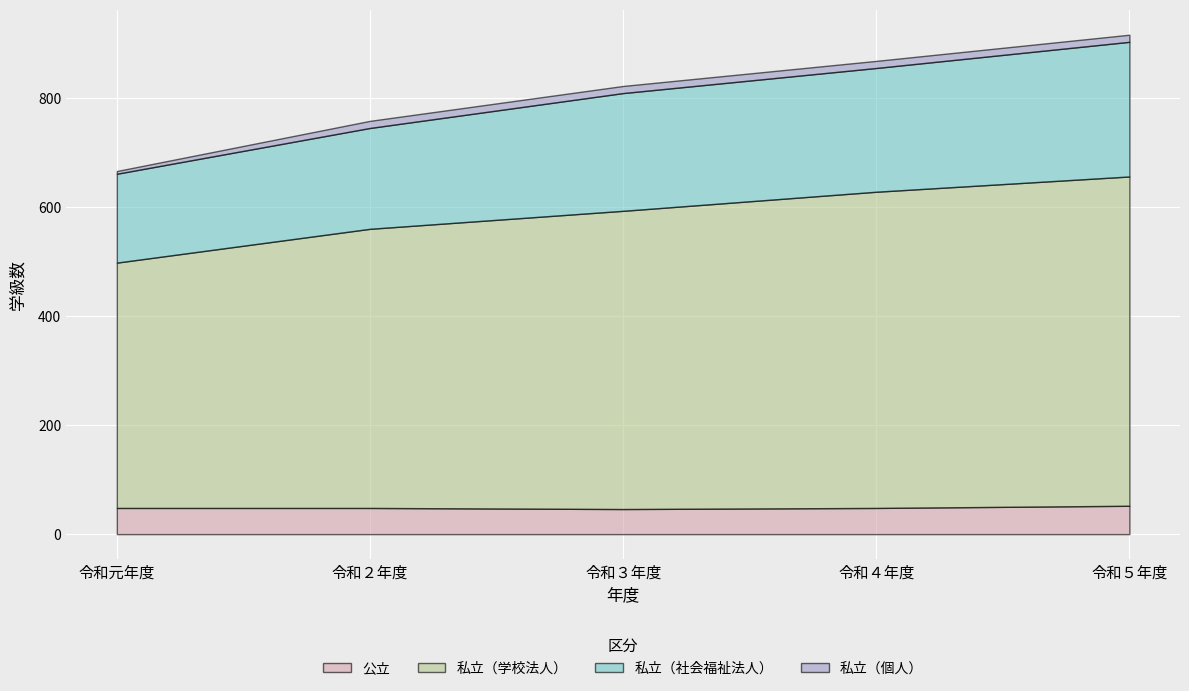

What position from the left is 令和３年度?

3